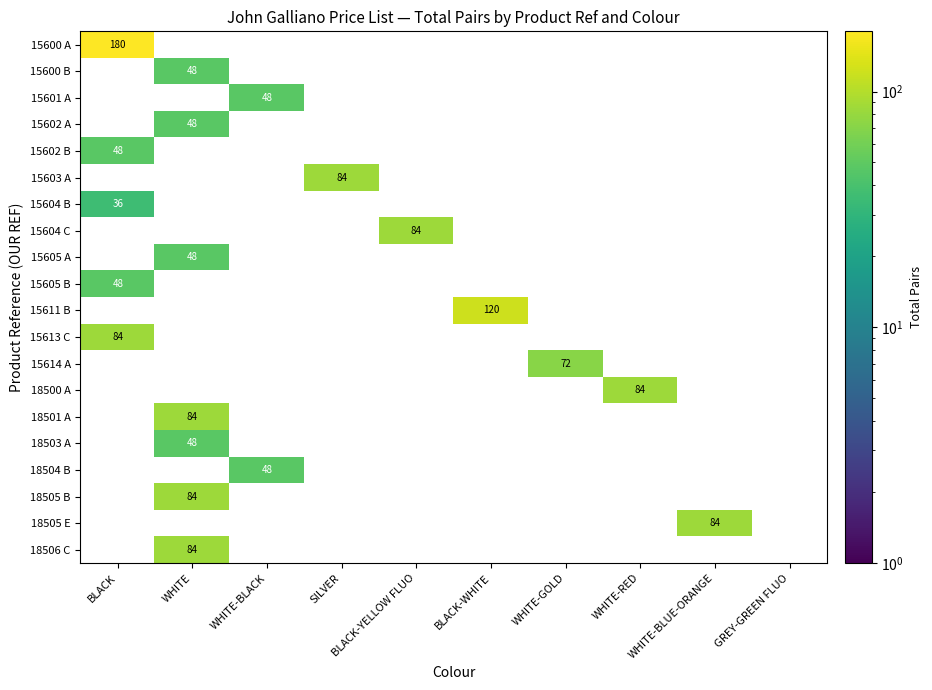

The value of 18501 A at WHITE is 84. True or false?

True